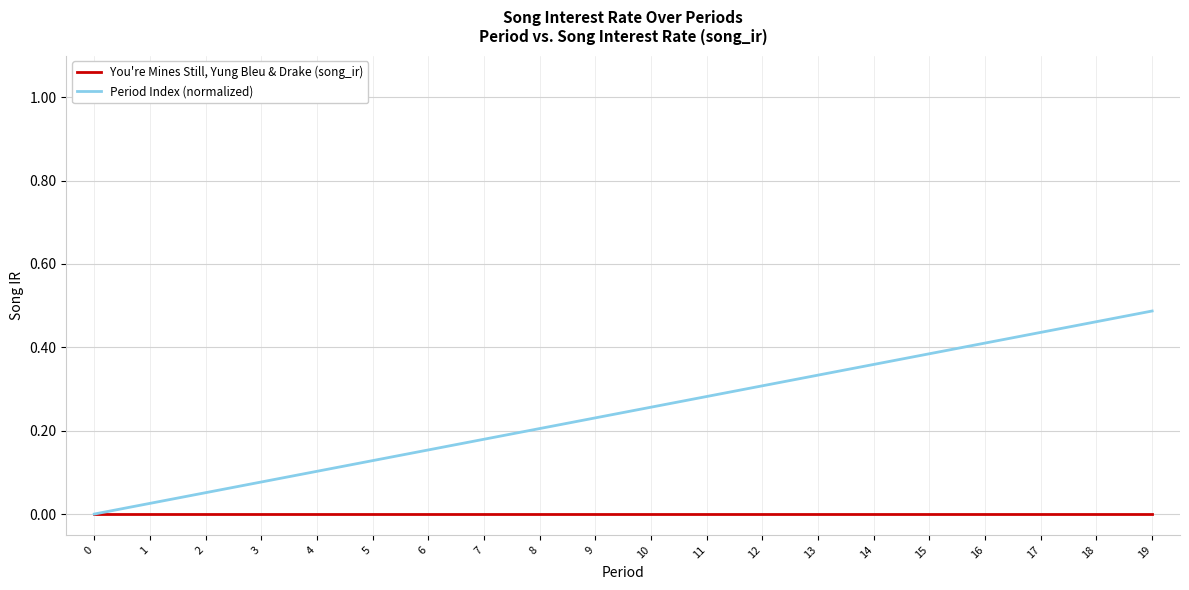

The Period Index (normalized) series shows 0.1 at 9. True or false?

False